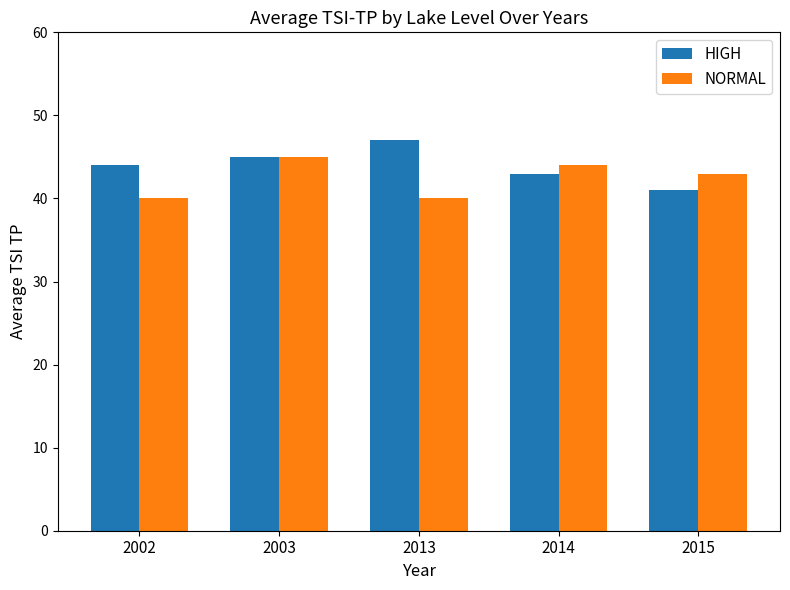

Is the value of NORMAL at 2015 greater than the value of HIGH at 2002?

No